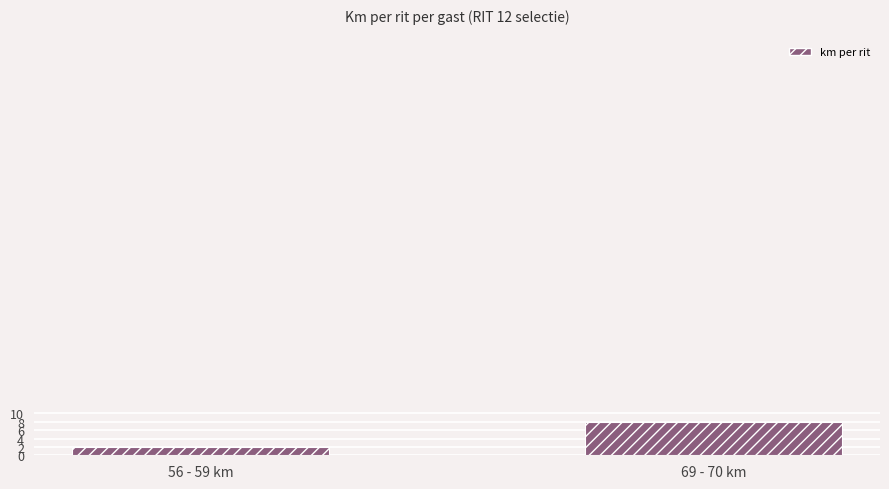

What is the smallest value displayed?

2